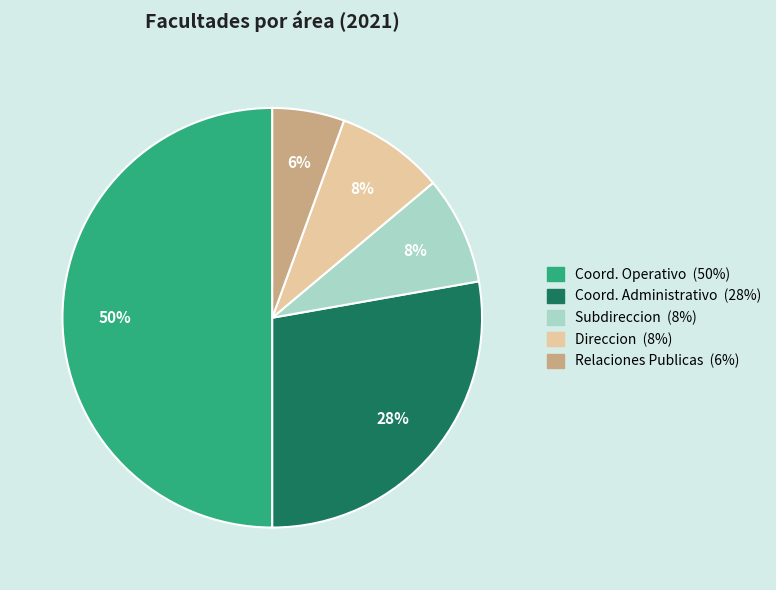

Count the number of slices in the pie.

5